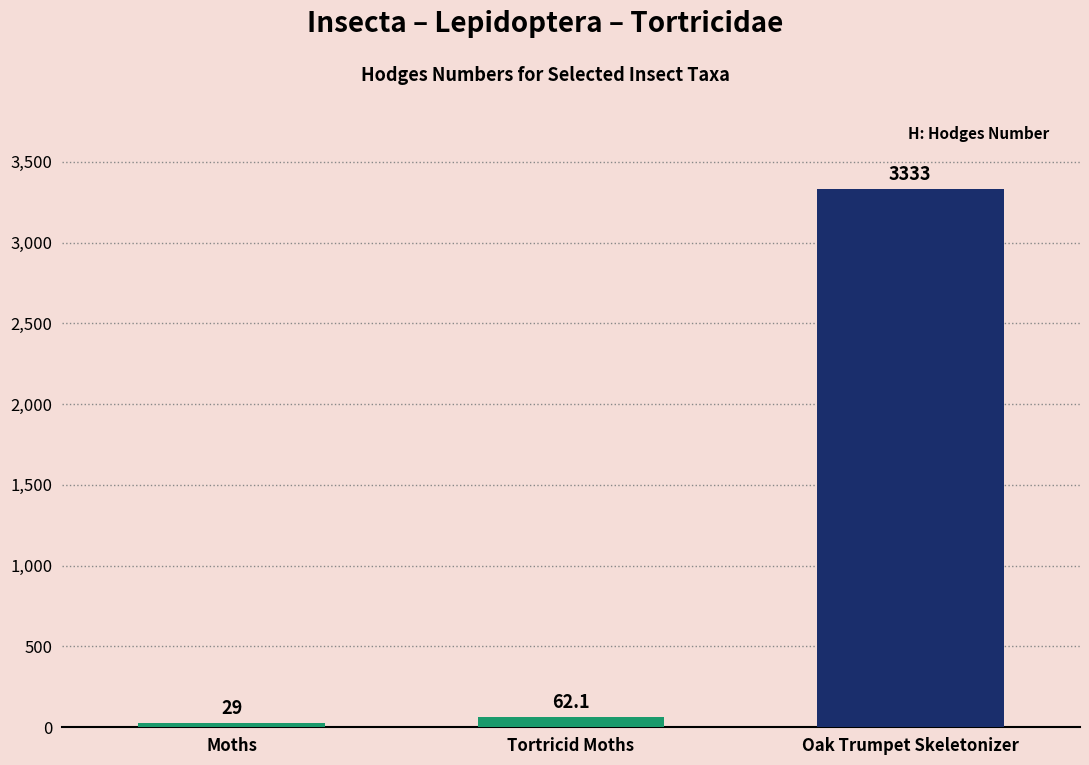

Rank the categories by value from highest to lowest.

Oak Trumpet Skeletonizer, Tortricid Moths, Moths